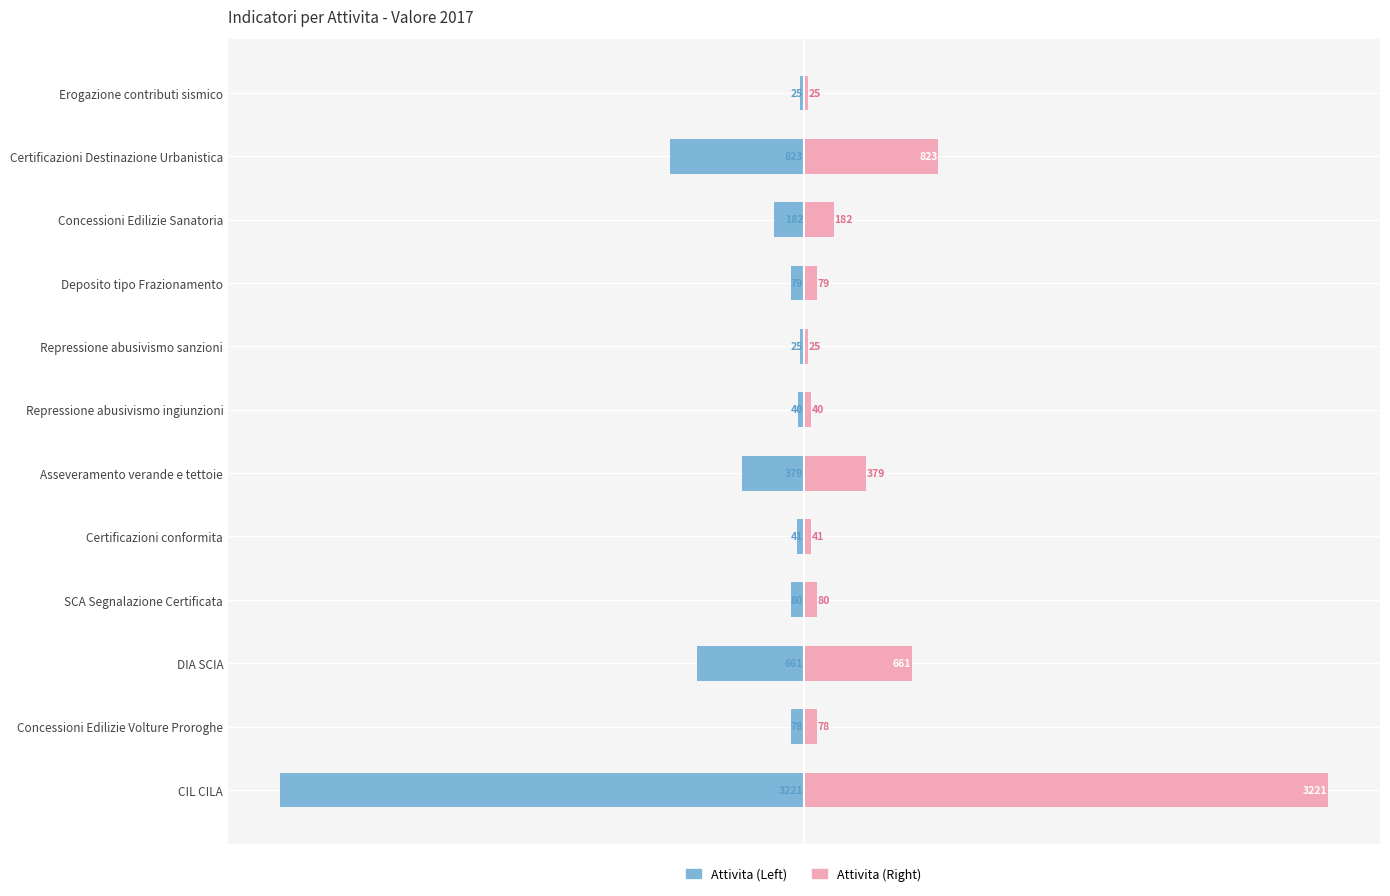

What position from the left is Certificazioni Destinazione Urbanistica?

11